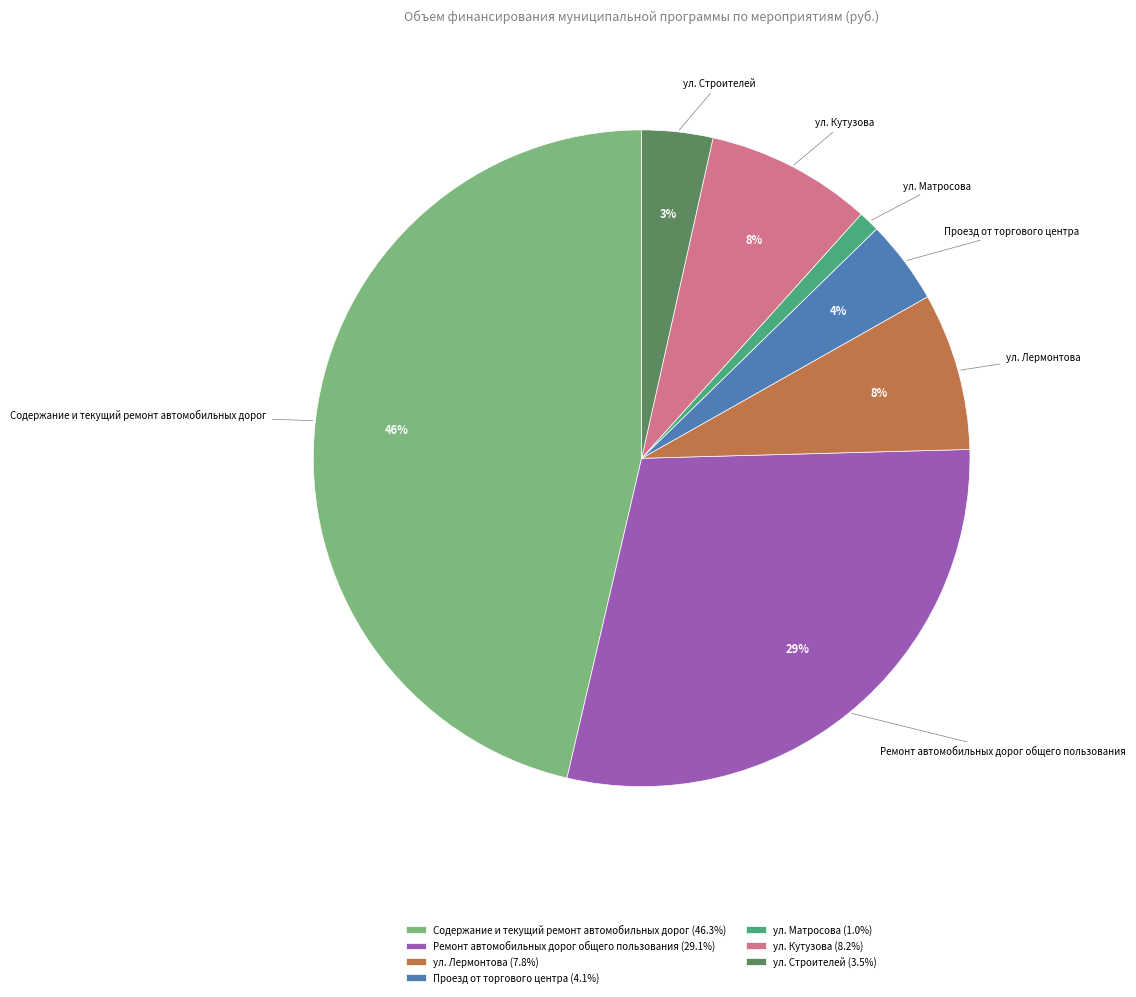

Count the number of slices in the pie.

7